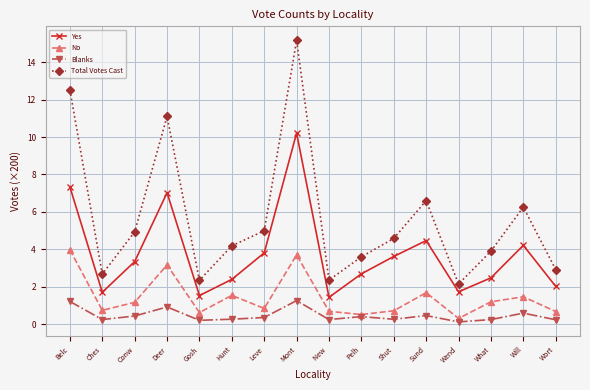

Does the chart have visible grid lines?

Yes